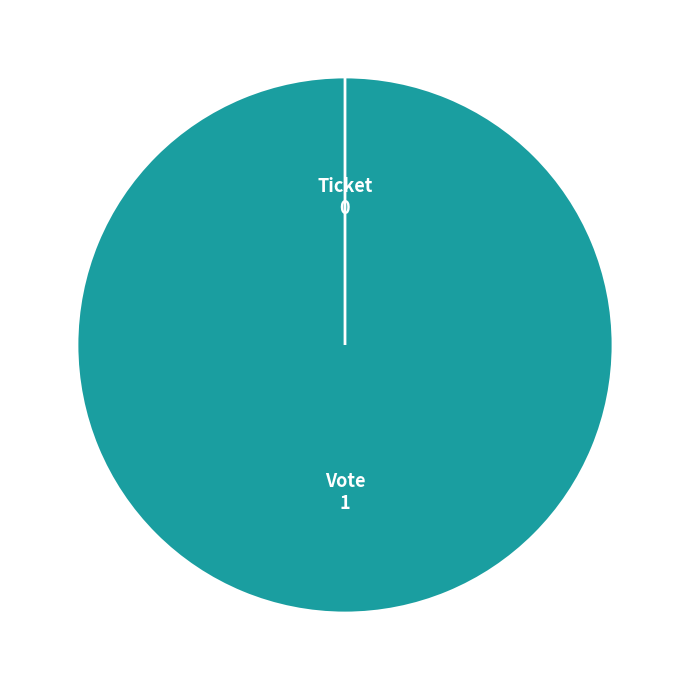

The Vote slice represents 100% of the pie. True or false?

True